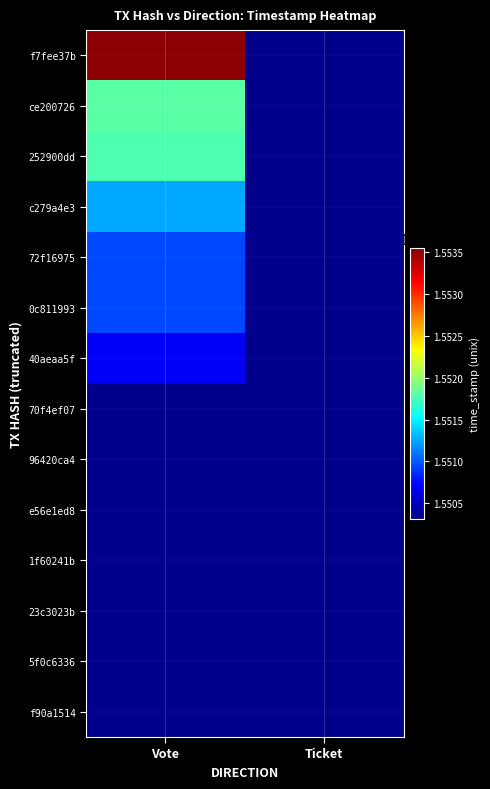

What is the minimum value shown in the chart?

1550316218